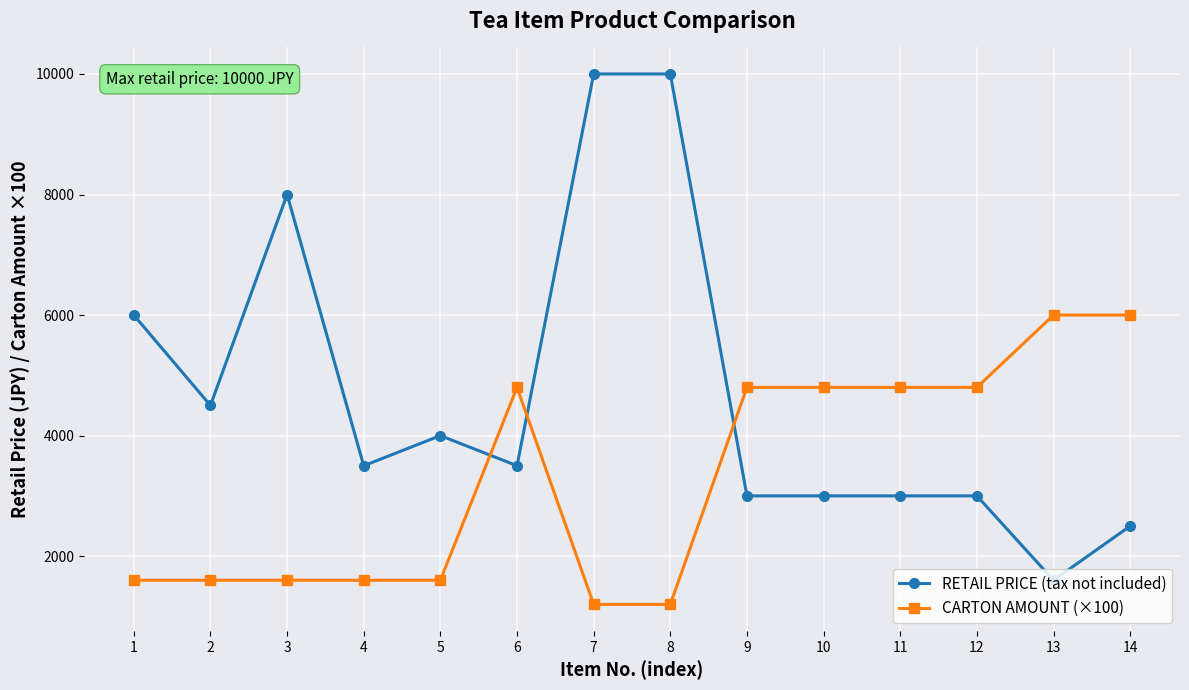

Reading right to left, transcribe all the data shown in this chart.

RETAIL PRICE (tax not included): 2500	1600	3000	3000	3000	3000	10000	10000	3500	4000	3500	8000	4500	6000
CARTON AMOUNT (×100): 6000	6000	4800	4800	4800	4800	1200	1200	4800	1600	1600	1600	1600	1600